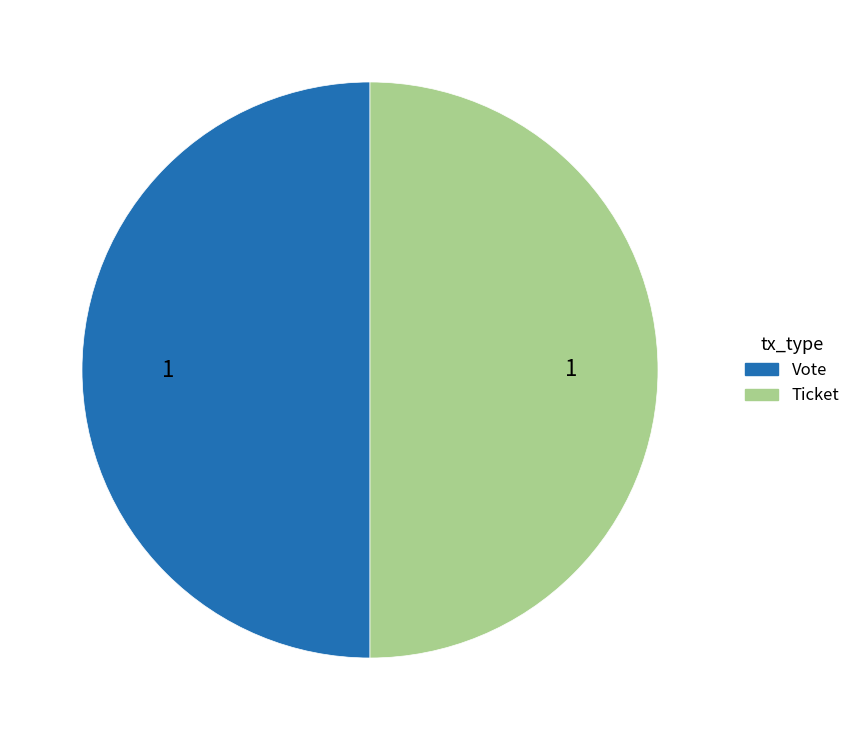

Approximately how many times larger is the value at Vote compared to Ticket?

1.0